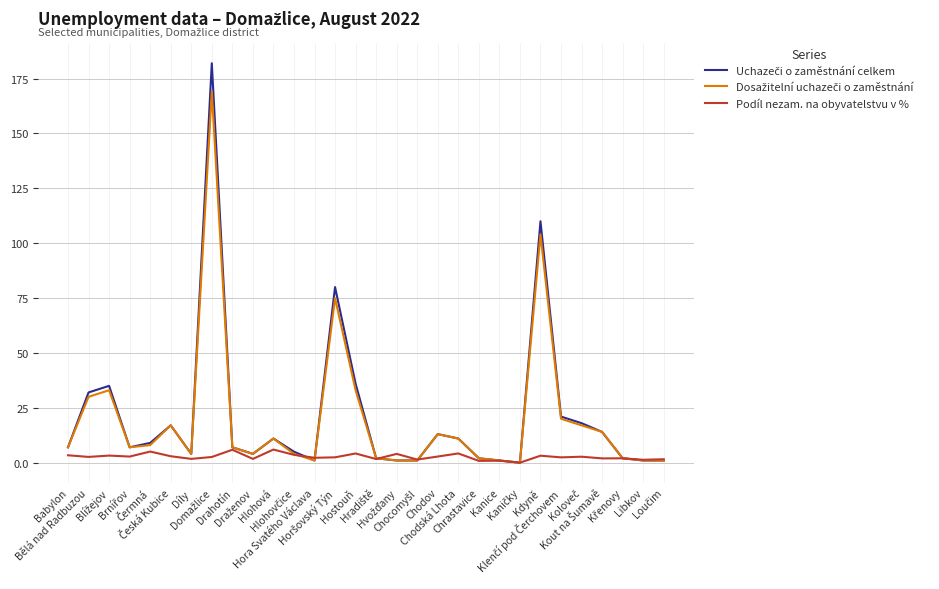

What is the greatest value displayed?

182.0